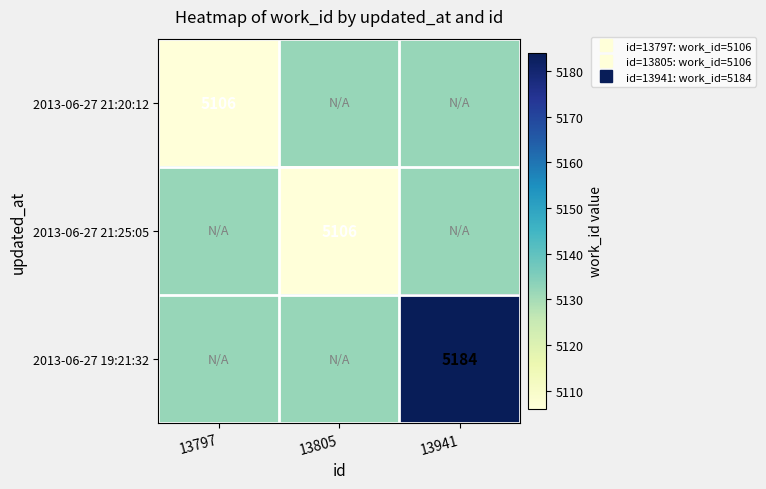

How many categories are shown in the chart?

3